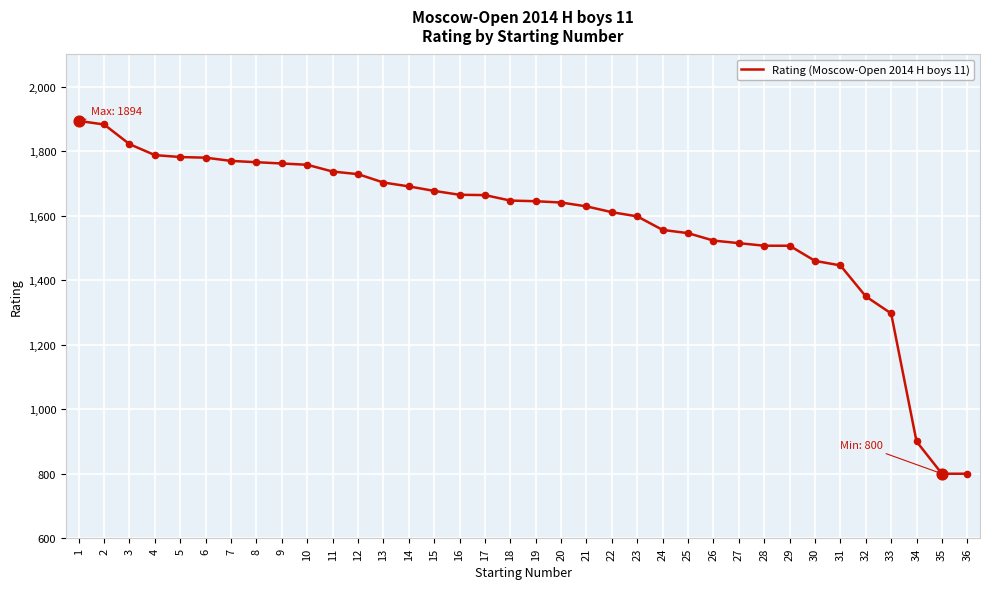

Which has a higher value, 27 or 32?

27